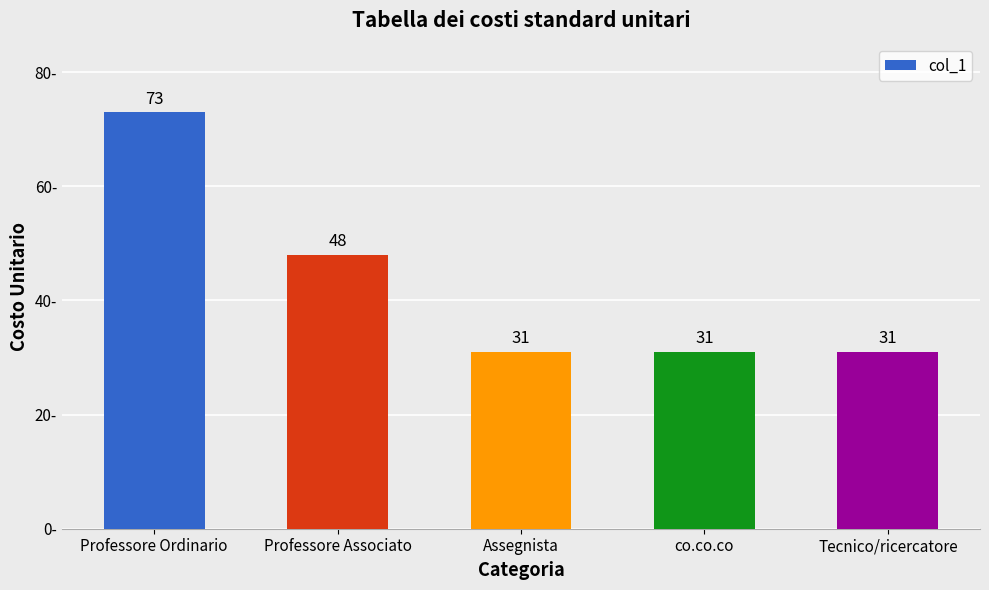

What is the difference between the maximum and minimum values?

42